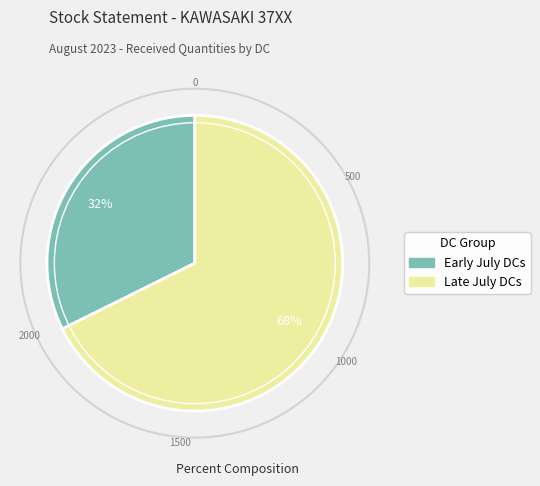

Does any single category account for the majority?

Yes